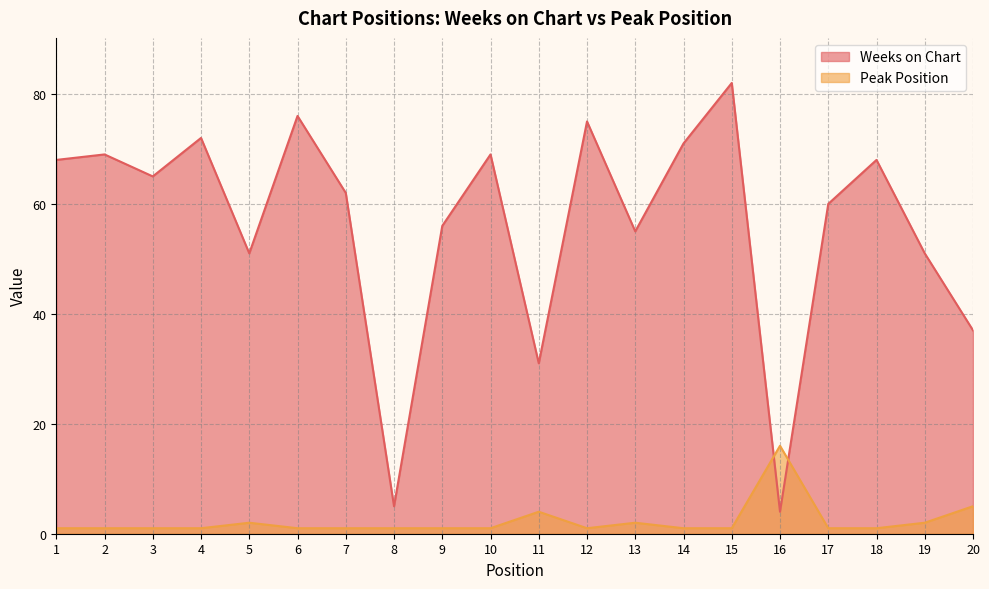

What is the maximum value shown in the chart?

82